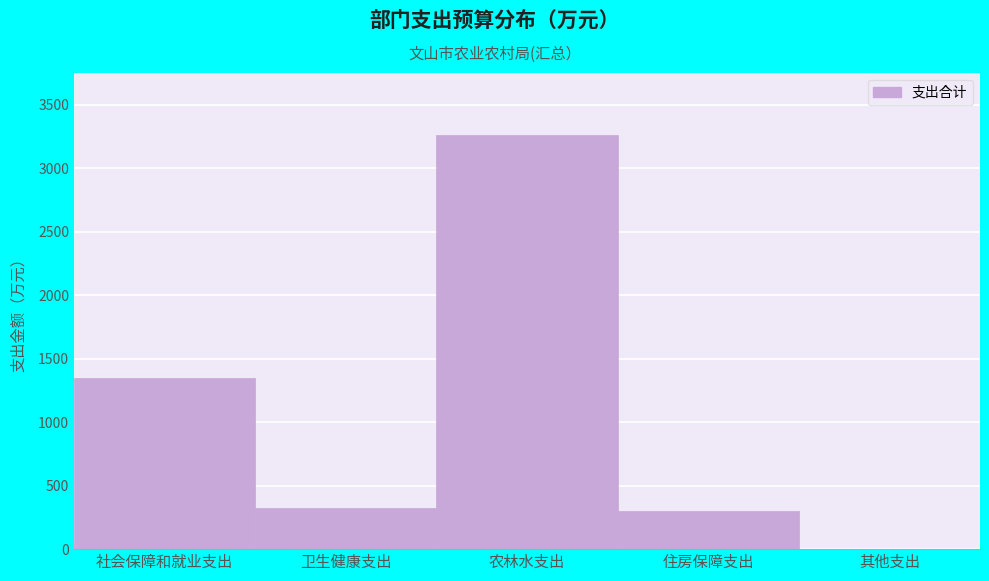

Reading left to right, what are all the values shown in this chart?

社会保障和就业支出=1345.0	卫生健康支出=327.4	农林水支出=3261.9	住房保障支出=297.2	其他支出=1.2